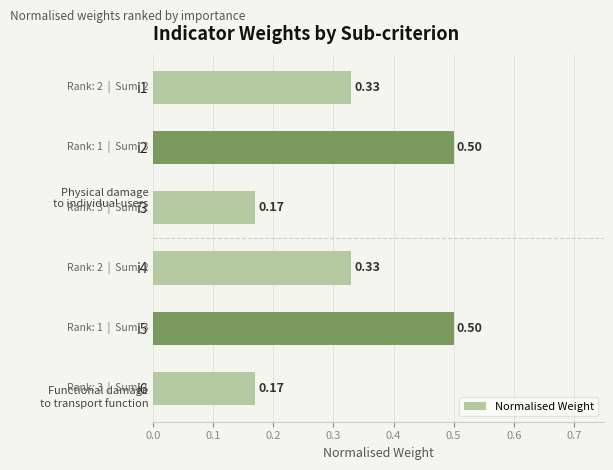

Between i4 and i3, which is larger?

i4